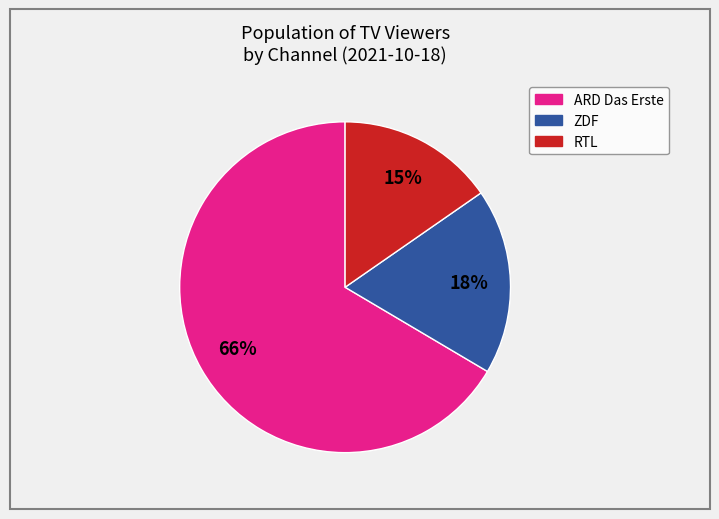

Which has a higher value, ARD Das Erste or RTL?

ARD Das Erste